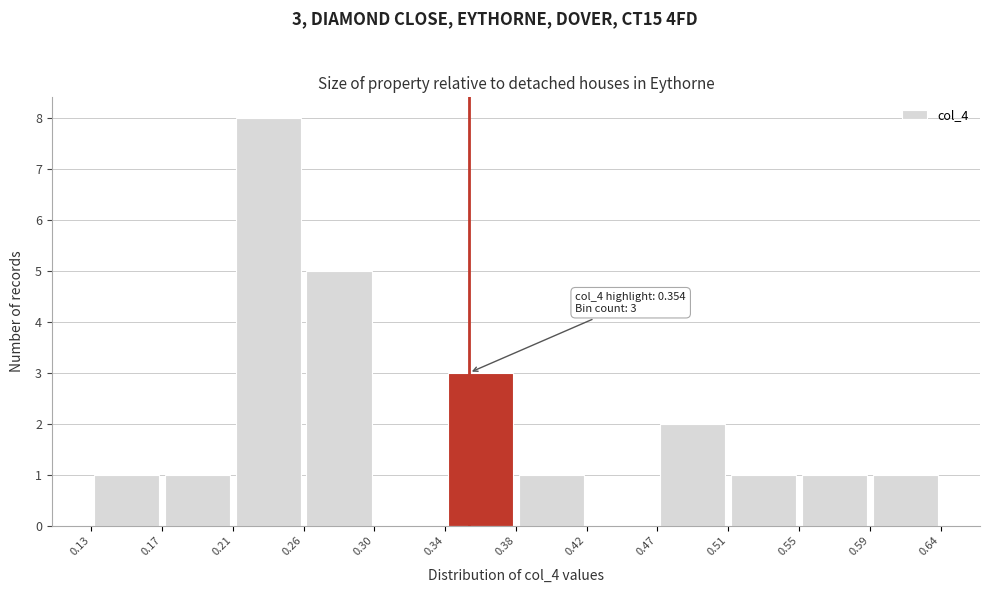

Which range on the x-axis has the tallest bar?

0.21 to 0.26